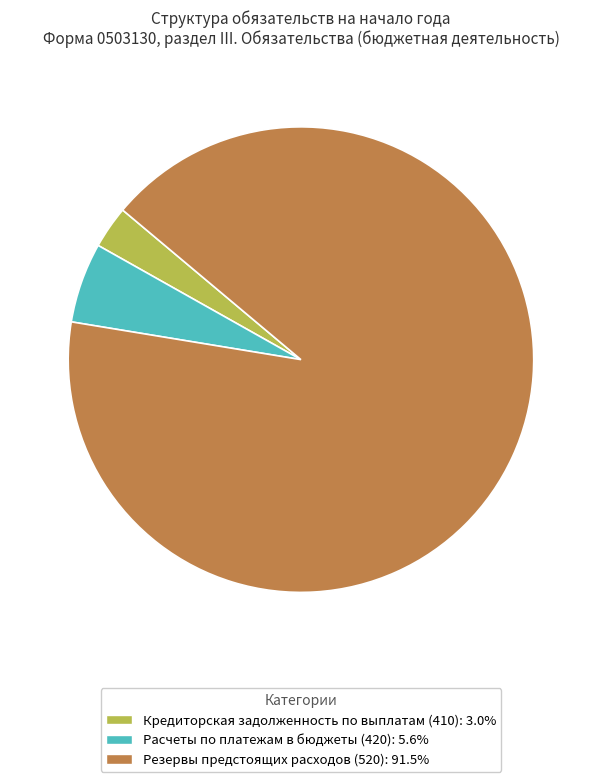

Is the sum of Резервы предстоящих расходов (520) and Расчеты по платежам в бюджеты (420) greater than half?

Yes